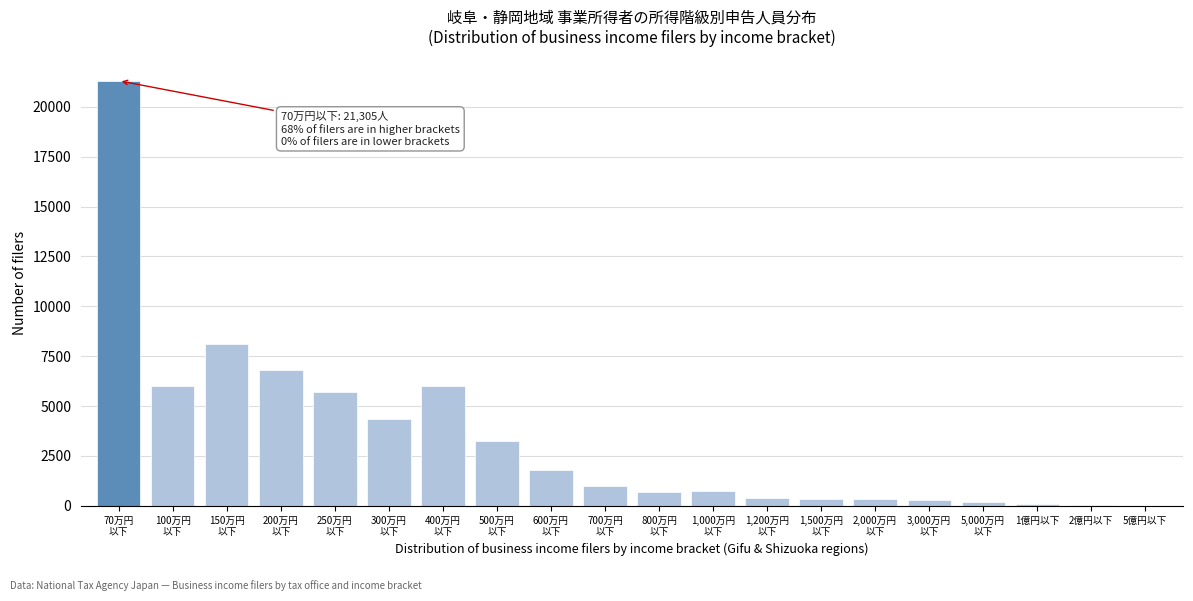

What is the maximum value shown in the chart?

21305